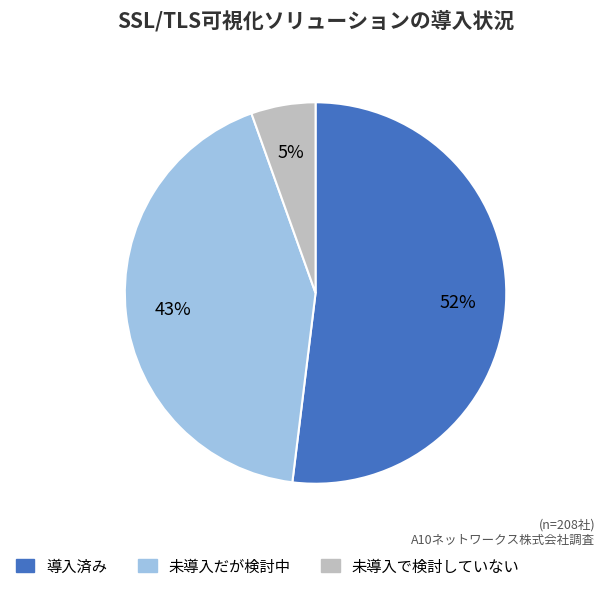

Is there any slice that represents more than half of the pie?

Yes